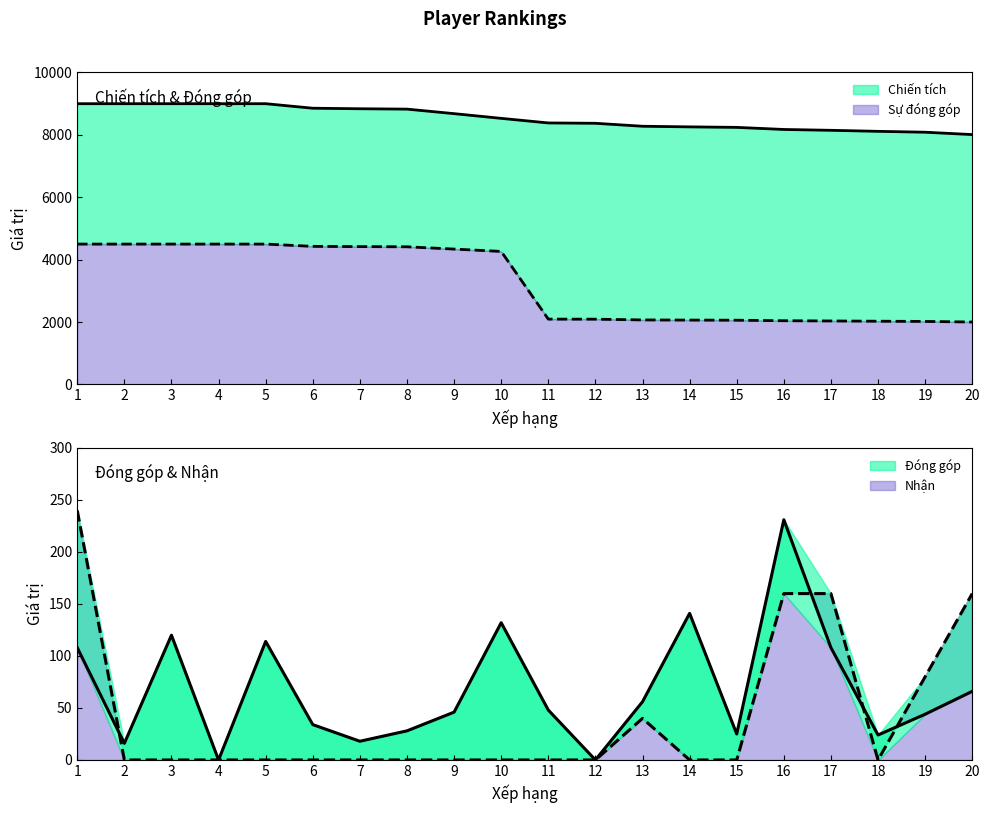

True or false: Chiến tích and Đóng góp cross at least once.

False